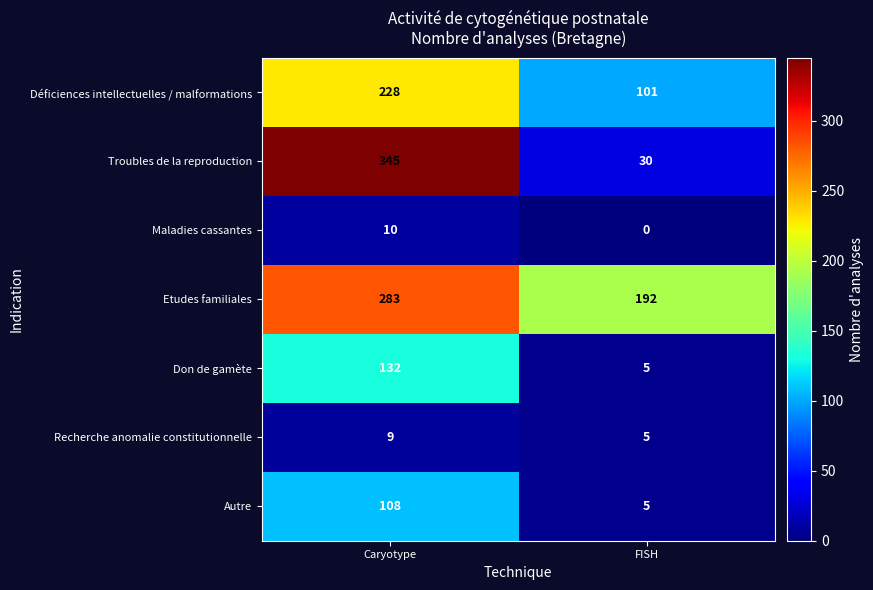

What is the lowest value of the Troubles de la reproduction series?

30